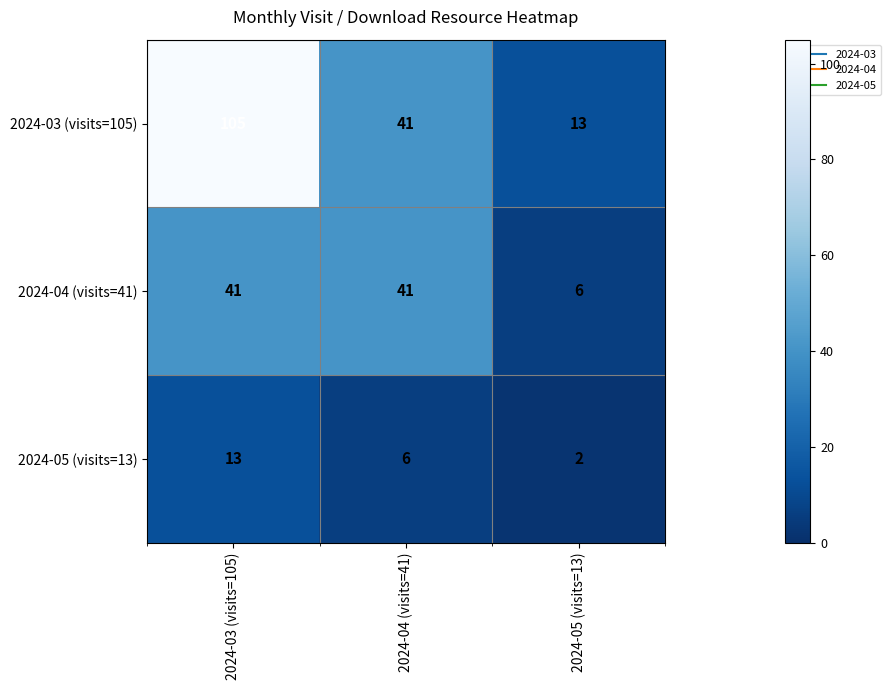

Reading left to right, list all the values displayed in this chart.

2024-03 (visits=105): 2024-03 (visits=105)=105	2024-04 (visits=41)=41	2024-05 (visits=13)=13
2024-04 (visits=41): 2024-03 (visits=105)=41	2024-04 (visits=41)=41	2024-05 (visits=13)=6
2024-05 (visits=13): 2024-03 (visits=105)=13	2024-04 (visits=41)=6	2024-05 (visits=13)=2